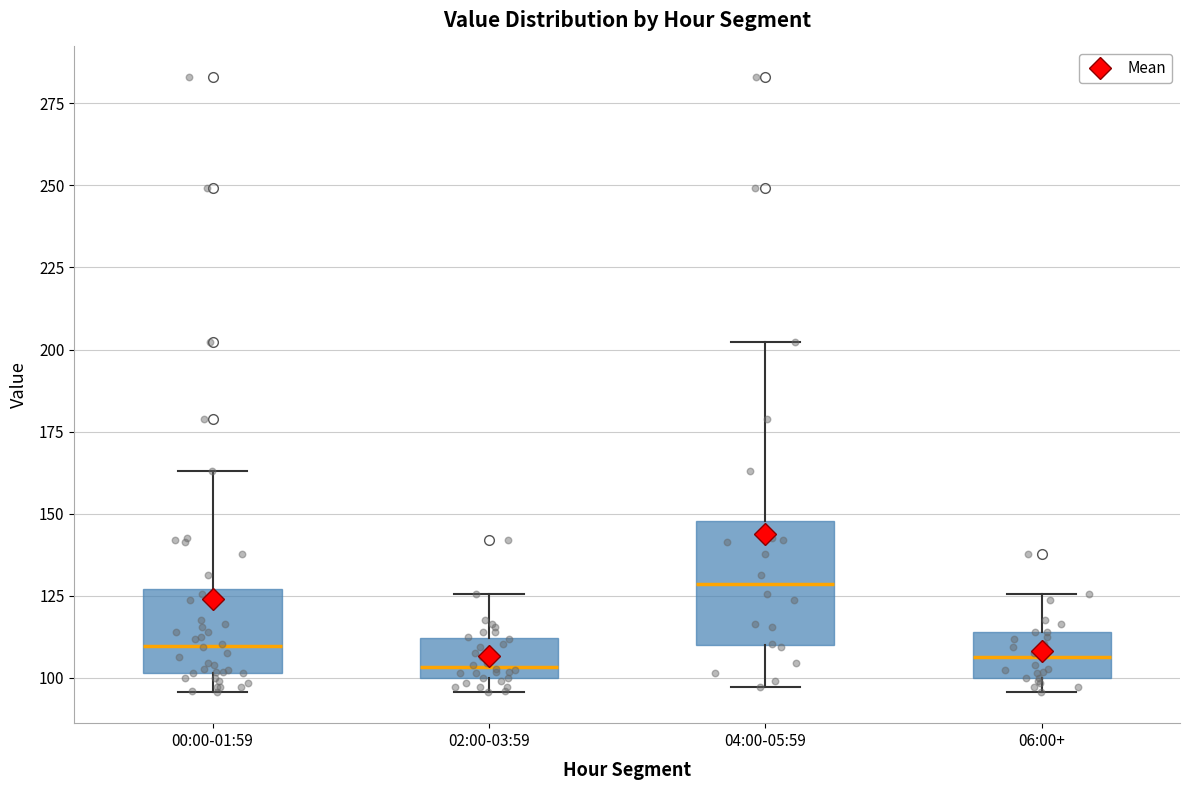

Which box is the tallest, from its lower edge to its upper edge?

04:00-05:59